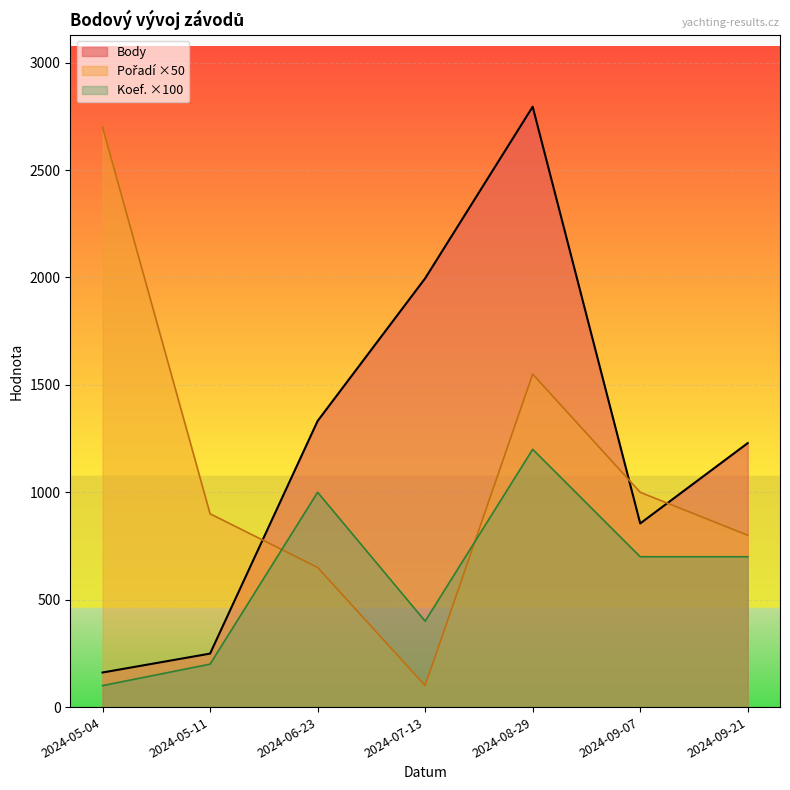

Which label corresponds to the largest value in the chart?

2024-08-29